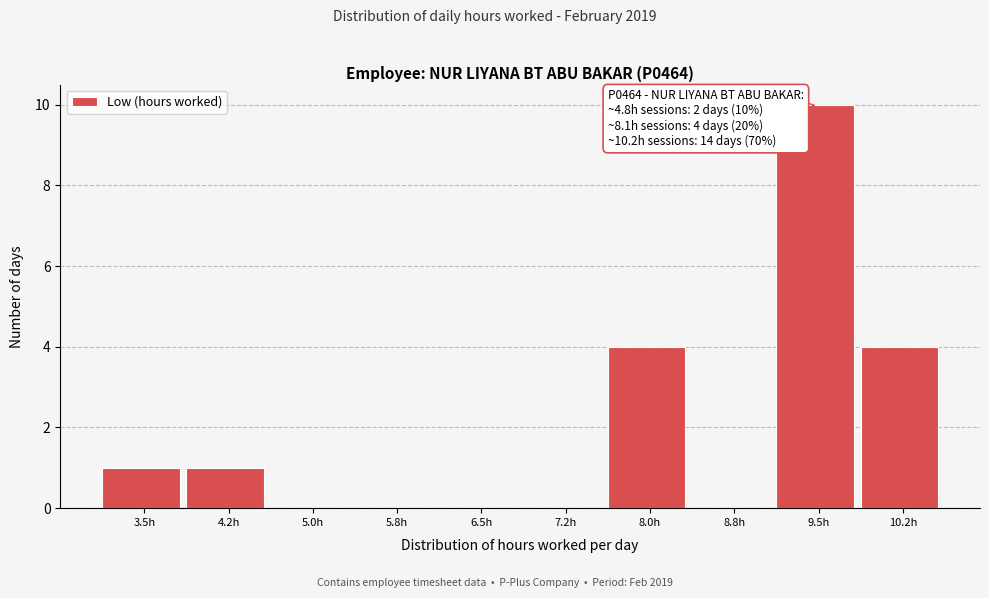

Reading left to right, what are all the values shown in this chart?

3.5h=1	4.2h=1	5.0h=0	5.8h=0	6.5h=0	7.2h=0	8.0h=4	8.8h=0	9.5h=10	10.2h=4